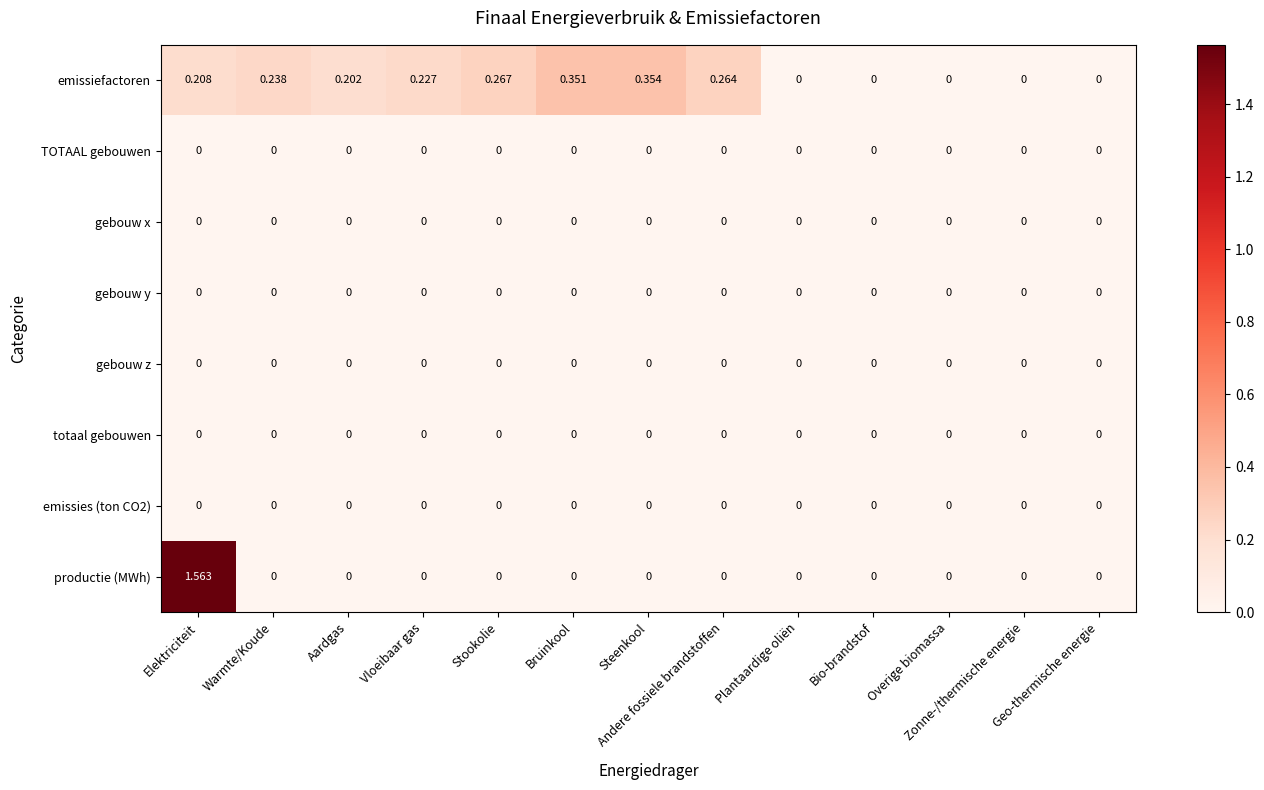

Which series has the widest spread of values?

productie (MWh)